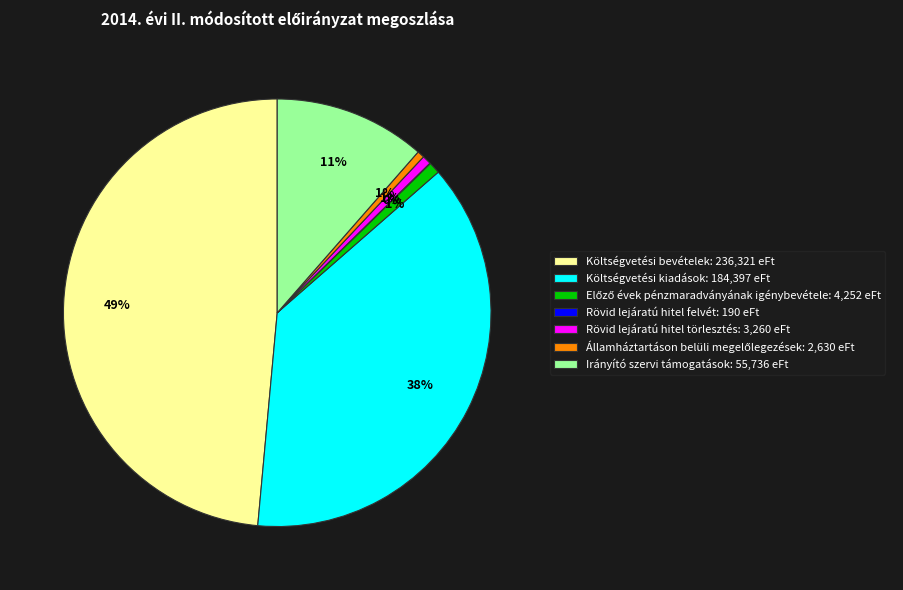

To the nearest percent, what is the difference between the largest and smallest slice percentages?

49%